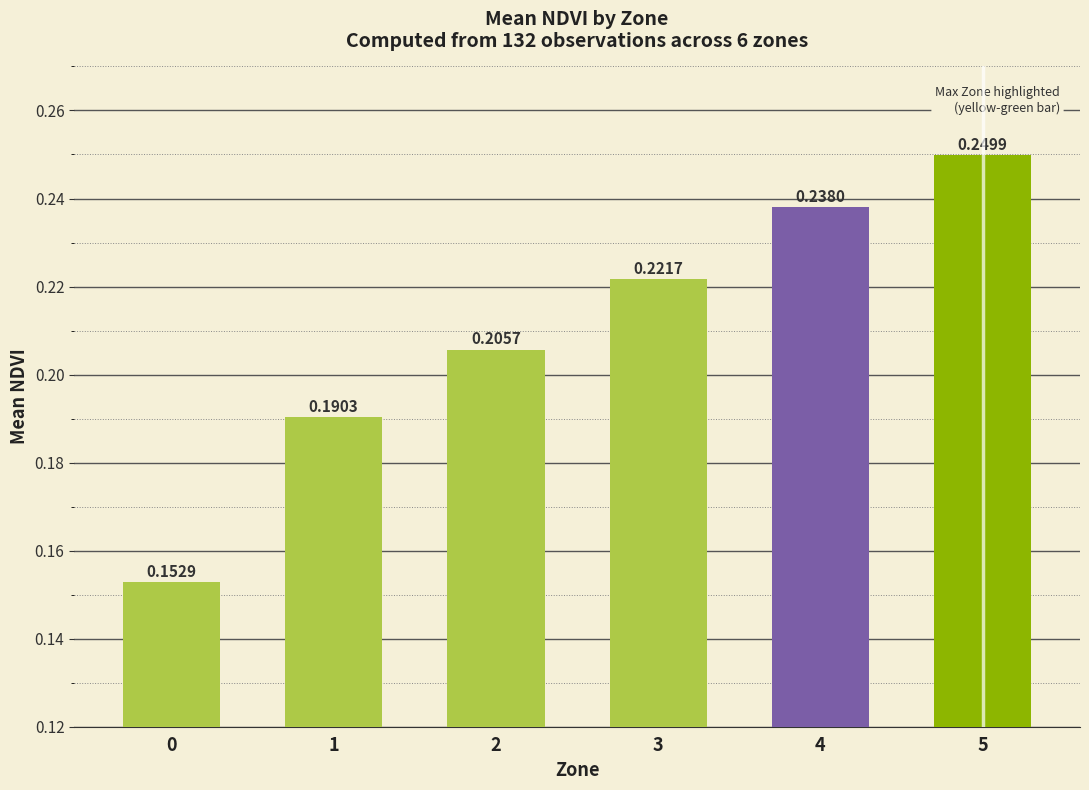

List the labels in order of value, largest first.

5, 4, 3, 2, 1, 0